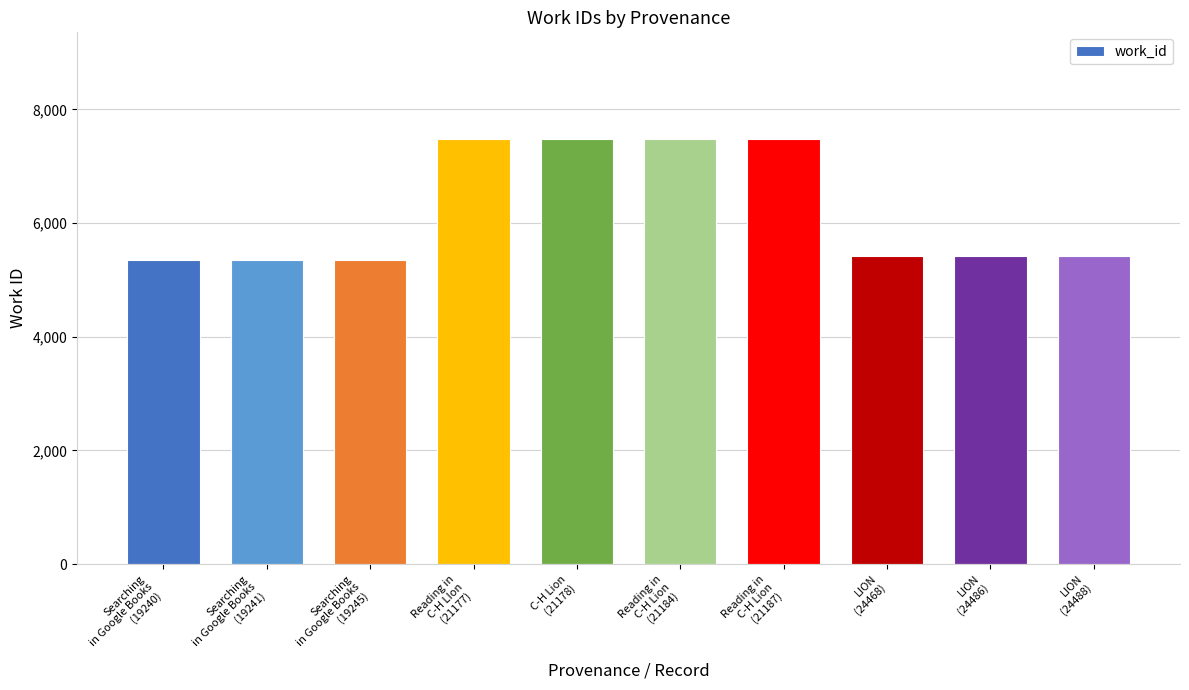

What is the difference between the maximum and minimum values?

2141